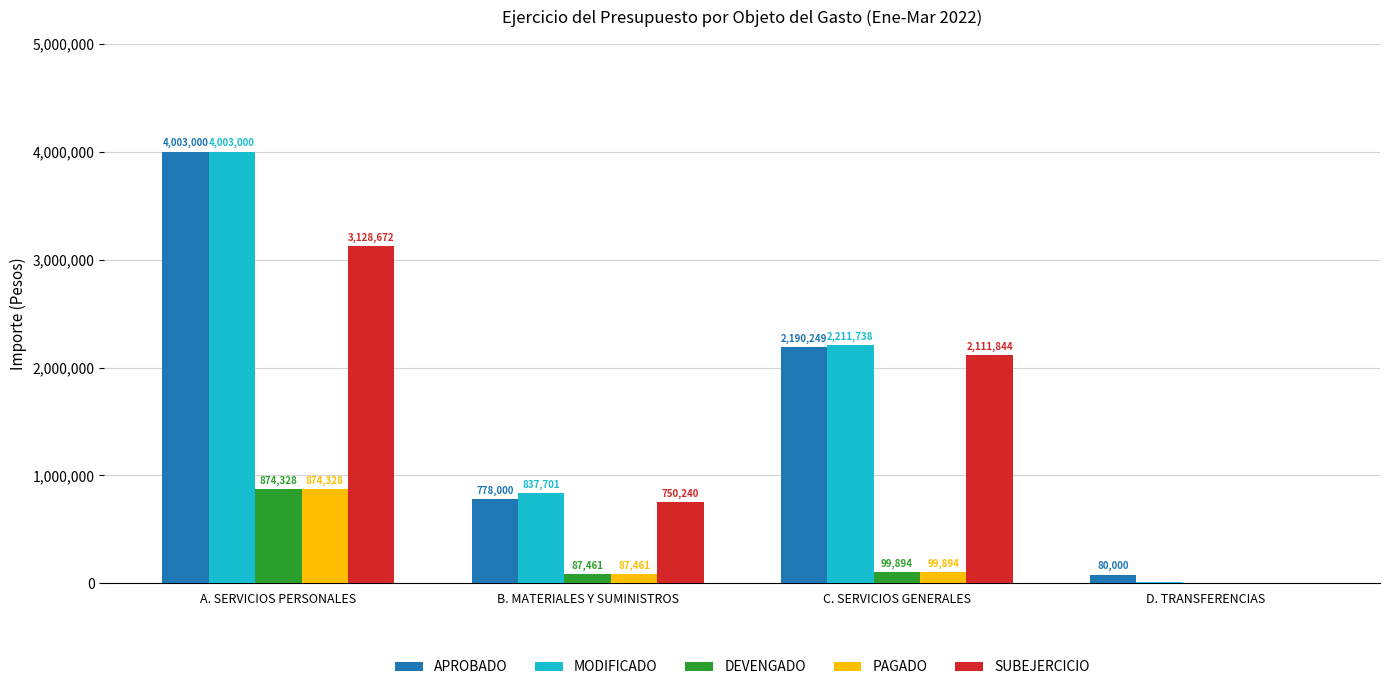

Between B. MATERIALES Y SUMINISTROS and D. TRANSFERENCIAS, which series saw the biggest shift?

MODIFICADO